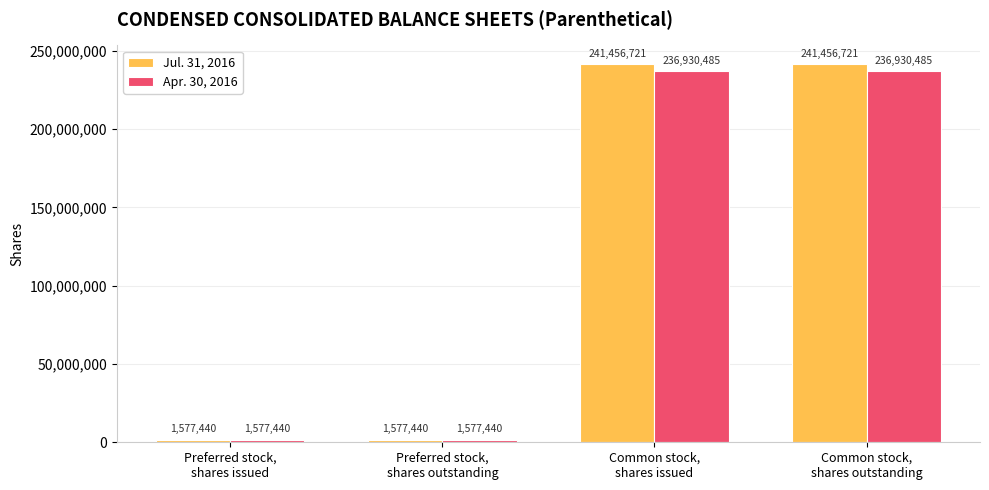

What is the label of the 1st bar from the left?

Preferred stock,
shares issued